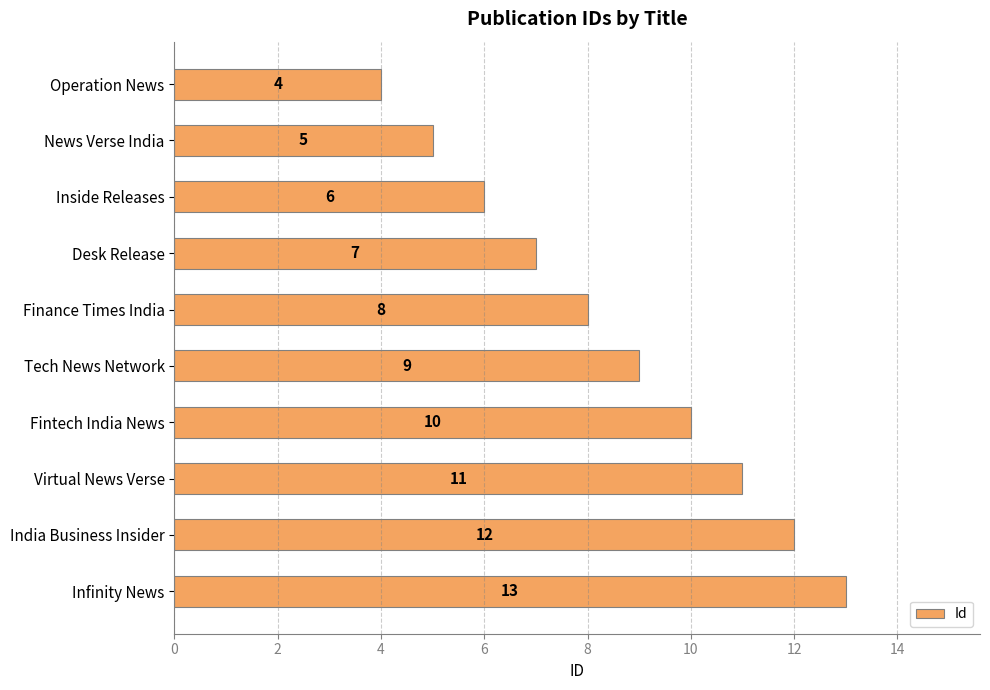

Reading top to bottom, extract all data points from this chart.

Operation News=4	News Verse India=5	Inside Releases=6	Desk Release=7	Finance Times India=8	Tech News Network=9	Fintech India News=10	Virtual News Verse=11	India Business Insider=12	Infinity News=13